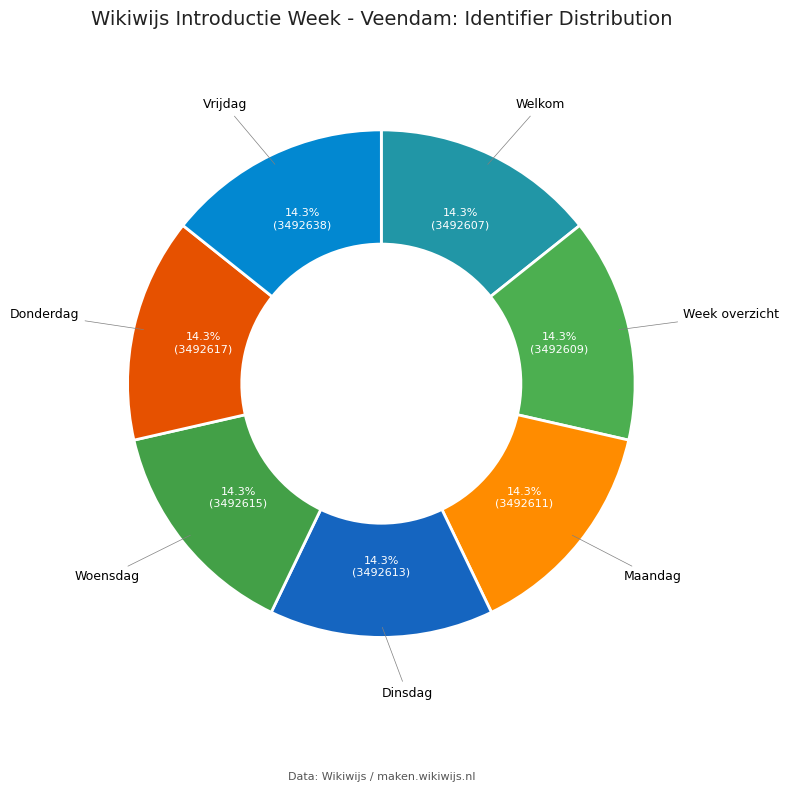

Is Donderdag the majority of the pie?

No